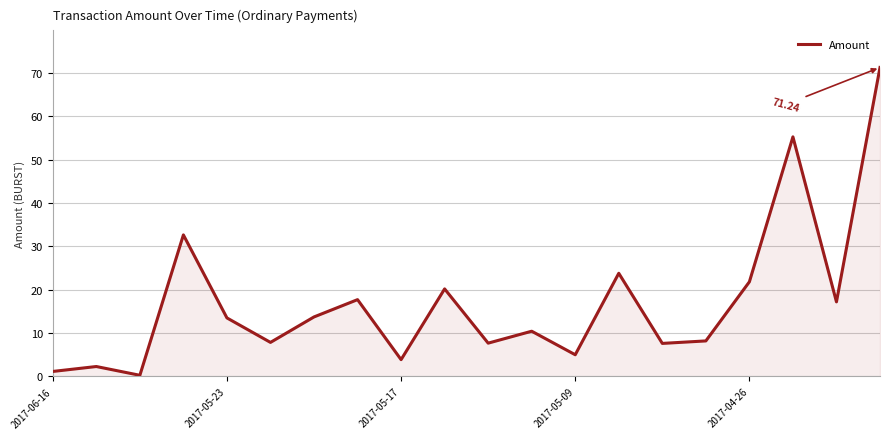

What is the difference between the maximum and minimum values?

71.0